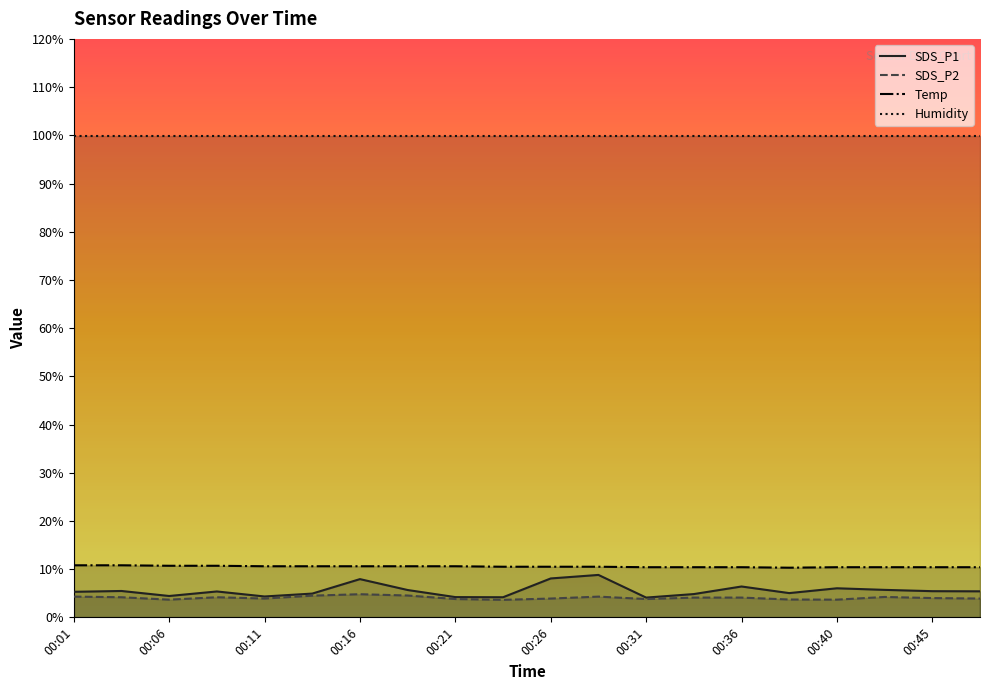

Which series has the widest spread of values?

SDS_P1